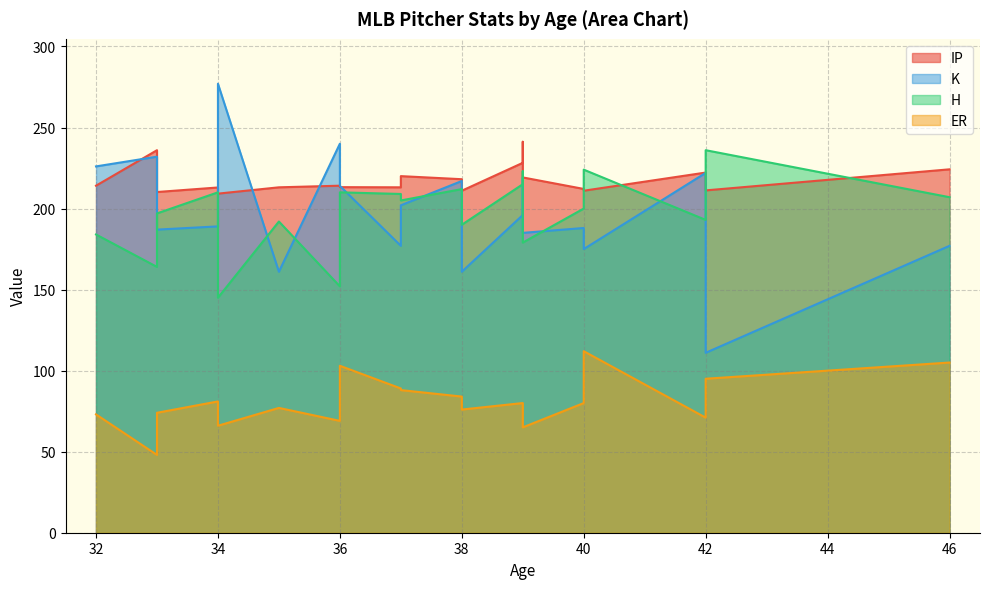

Which has a higher value, 36 or 34?

36